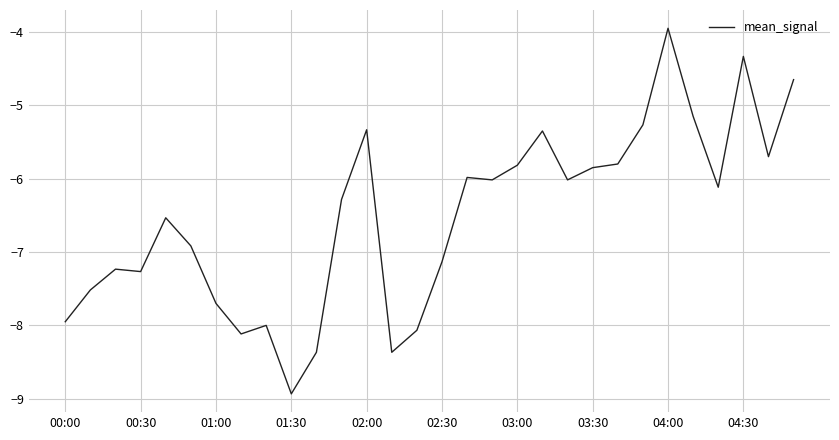

What is the difference between the maximum and minimum values?

5.0